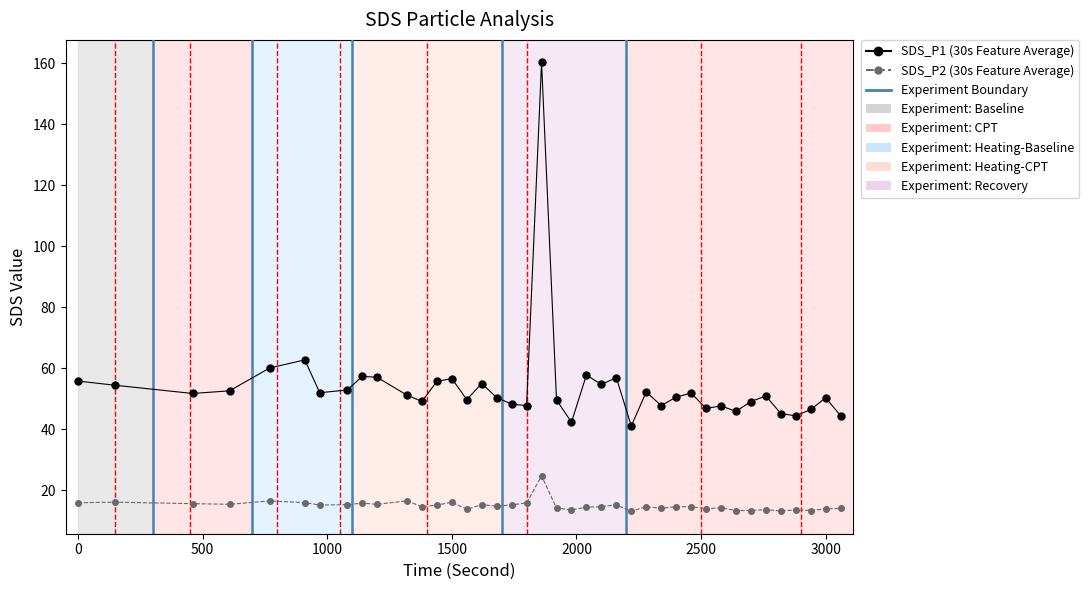

What is the greatest value displayed?

160.4